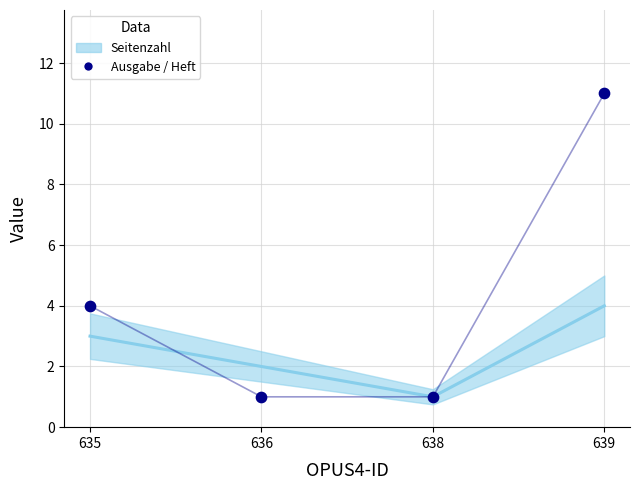

Which series has the largest total across all categories?

Ausgabe / Heft